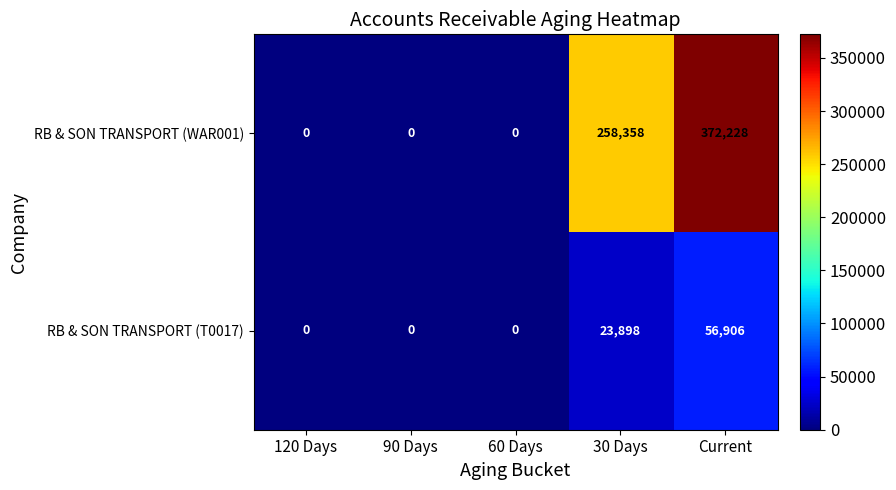

Rank the series by their average value, from highest to lowest.

RB & SON TRANSPORT (WAR001), RB & SON TRANSPORT (T0017)